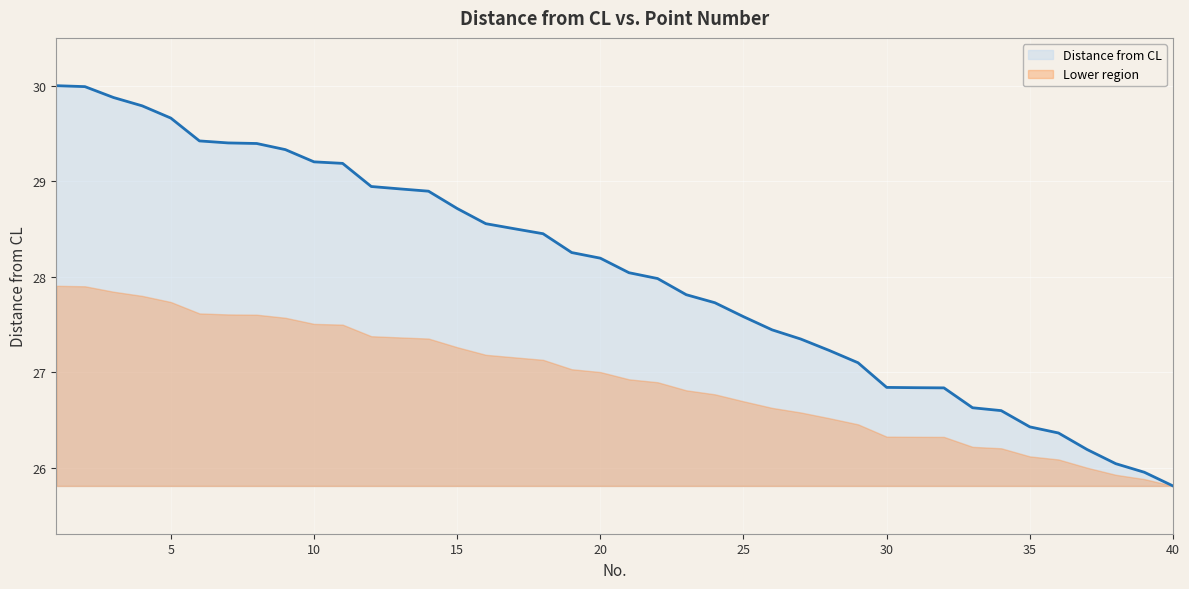

What is the maximum value shown in the chart?

30.0